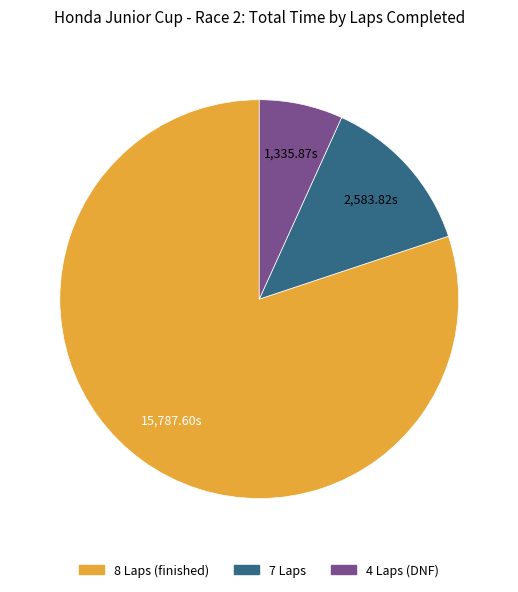

Is there any slice that represents more than half of the pie?

Yes